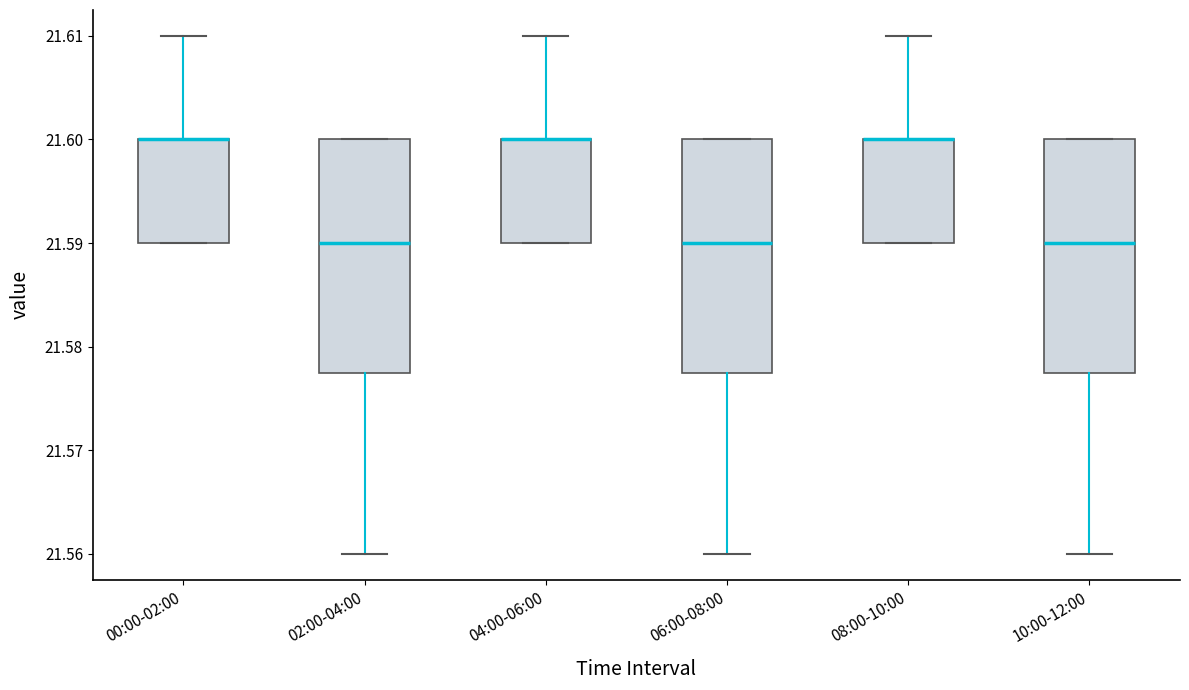

Reading left to right, read every box against the y-axis: the position of its median line, the range the box covers, and the ends of its whiskers. The values are not printed on the chart, so give them approximately, as read against the axis.

00:00-02:00: median 21.600 (drawn on the box's upper edge), box 21.590 to 21.600, whiskers 21.590 to 21.610
02:00-04:00: median 21.590, box 21.578 to 21.600, whiskers 21.560 to 21.600
04:00-06:00: median 21.600 (drawn on the box's upper edge), box 21.590 to 21.600, whiskers 21.590 to 21.610
06:00-08:00: median 21.590, box 21.578 to 21.600, whiskers 21.560 to 21.600
08:00-10:00: median 21.600 (drawn on the box's upper edge), box 21.590 to 21.600, whiskers 21.590 to 21.610
10:00-12:00: median 21.590, box 21.578 to 21.600, whiskers 21.560 to 21.600